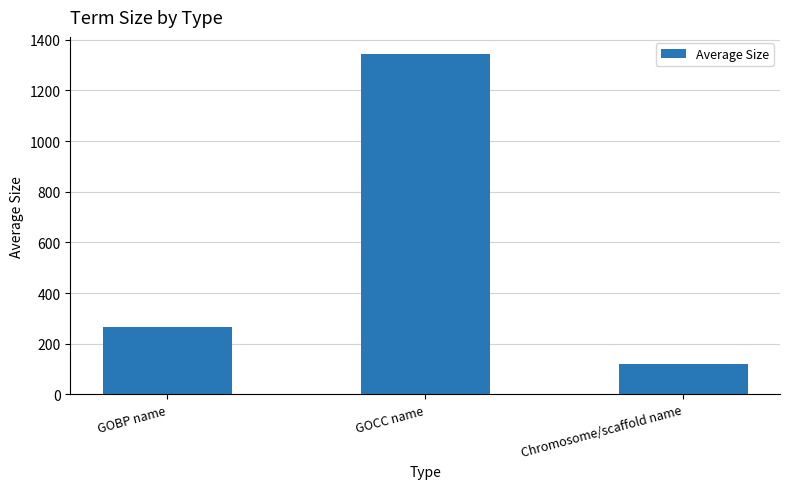

Reading right to left, extract all data points from this chart.

119.0	1344.1	266.6